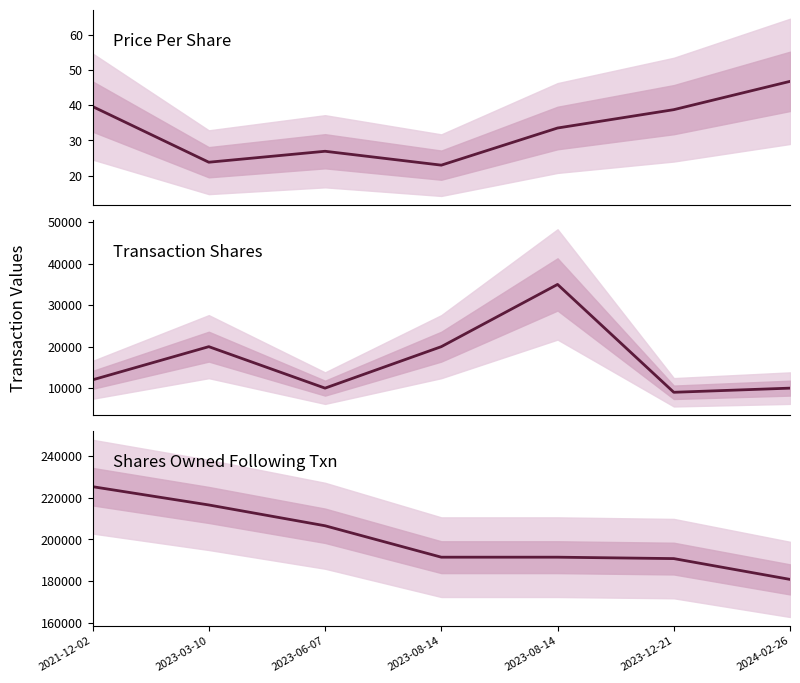

What is the value of the sharesOwnedFollowingTransaction point at the 3rd from the left?

206569.0